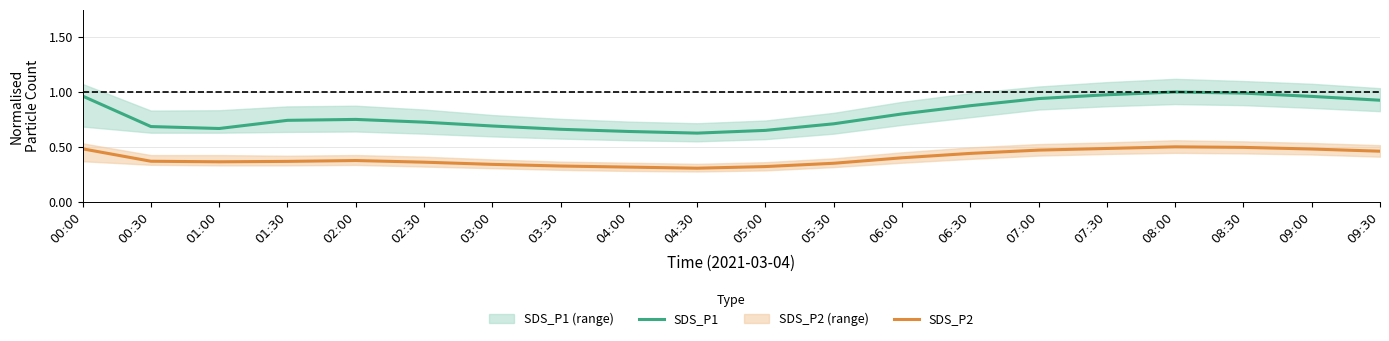

What is the greatest value displayed?

1.0